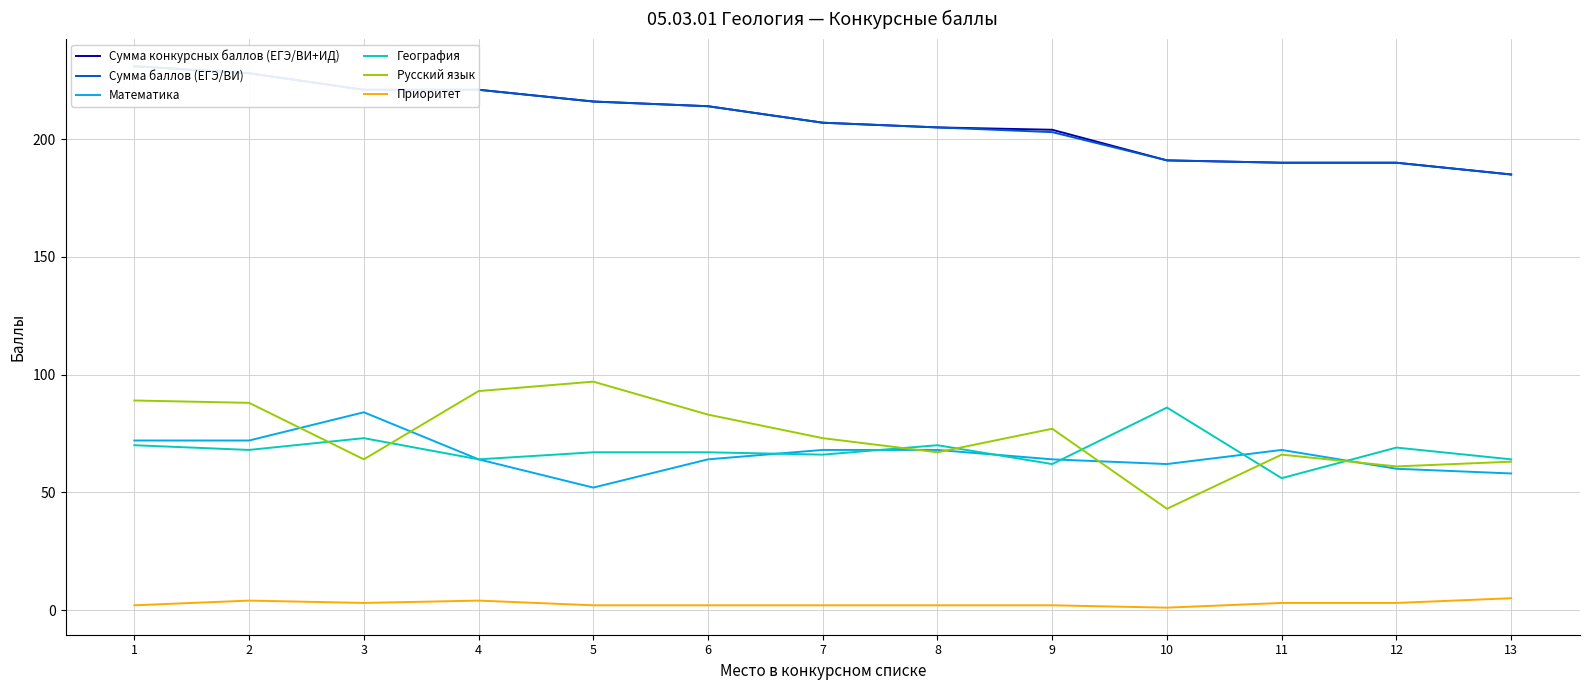

Which series has the widest spread of values?

Русский язык